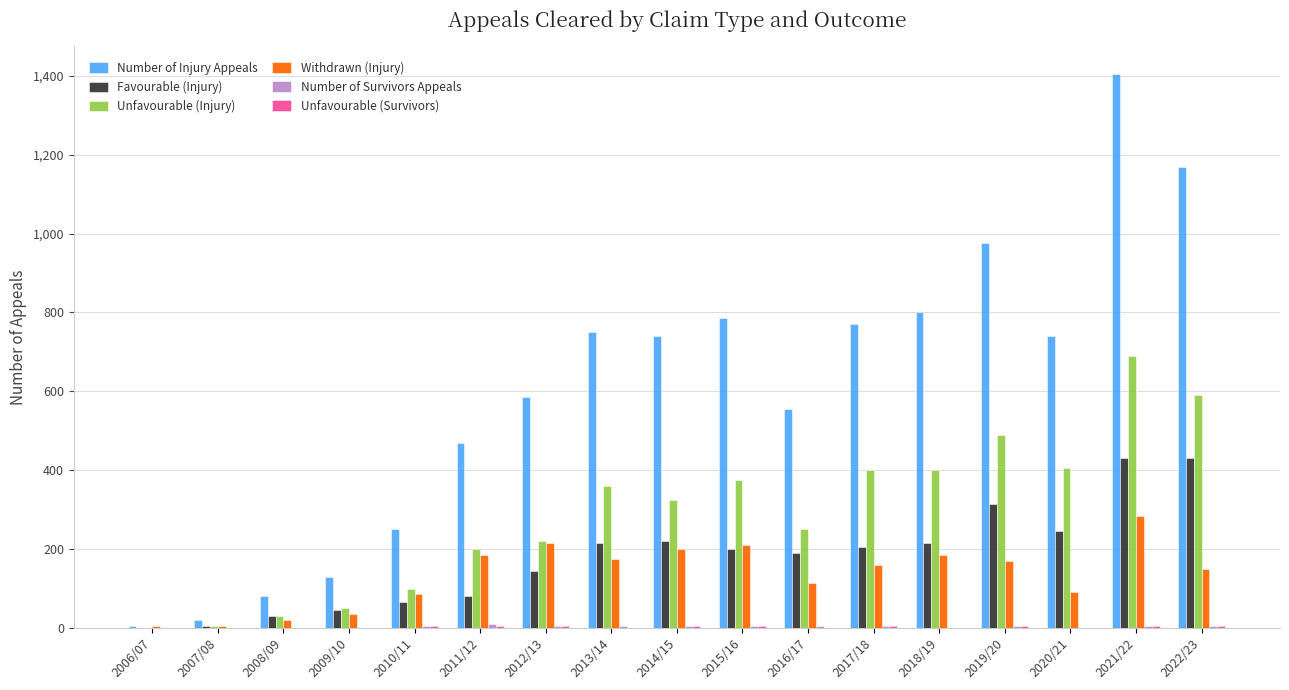

True or false: Number of Injury Appeals has a value of 1170 at 2022/23.

True